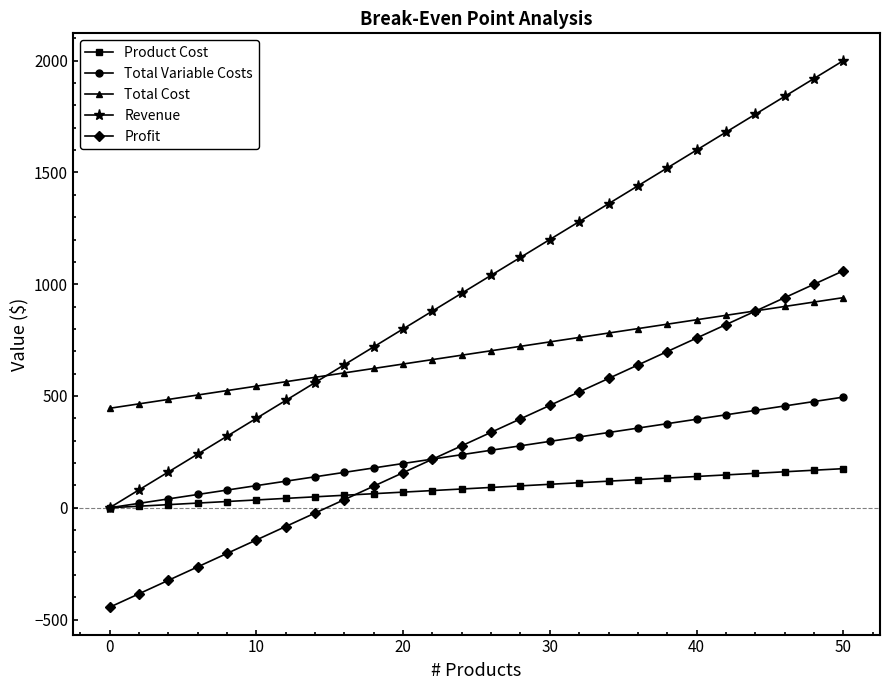

What is the minimum value shown in the chart?

-445.0